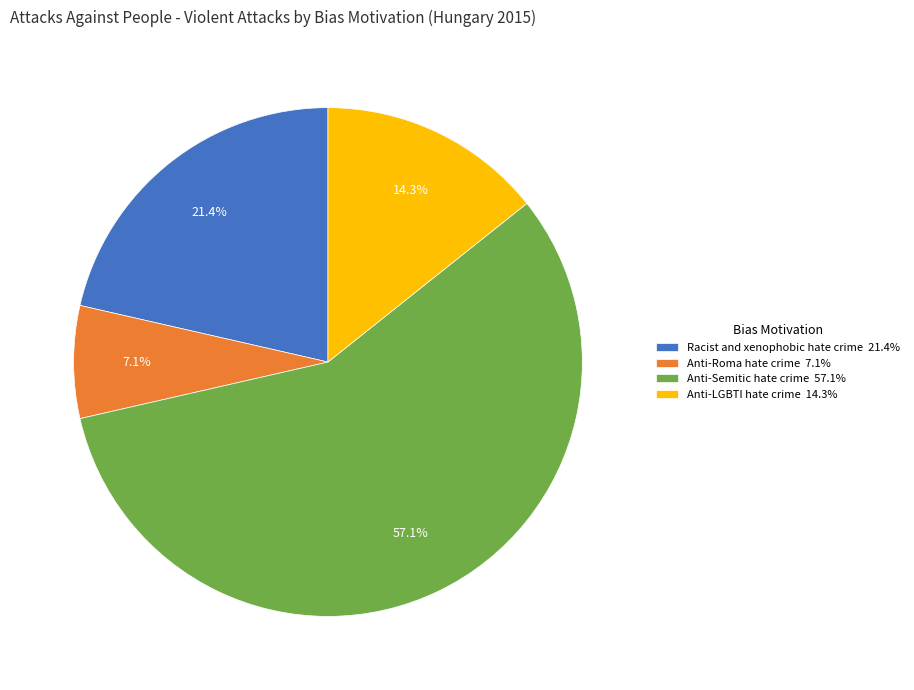

Which slice is the largest?

Anti-Semitic hate crime